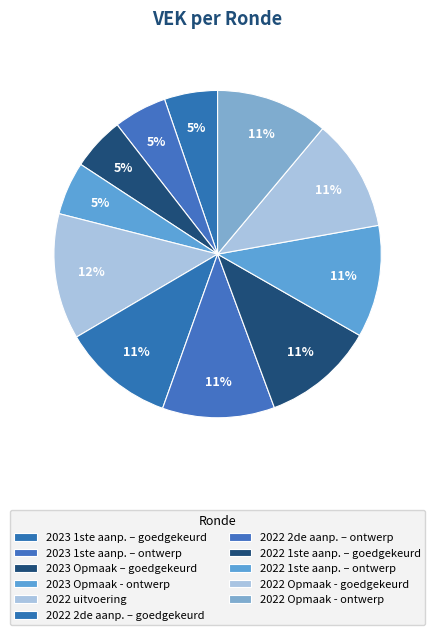

Which slice is the smallest?

2023 1ste aanpassing – goedgekeurd